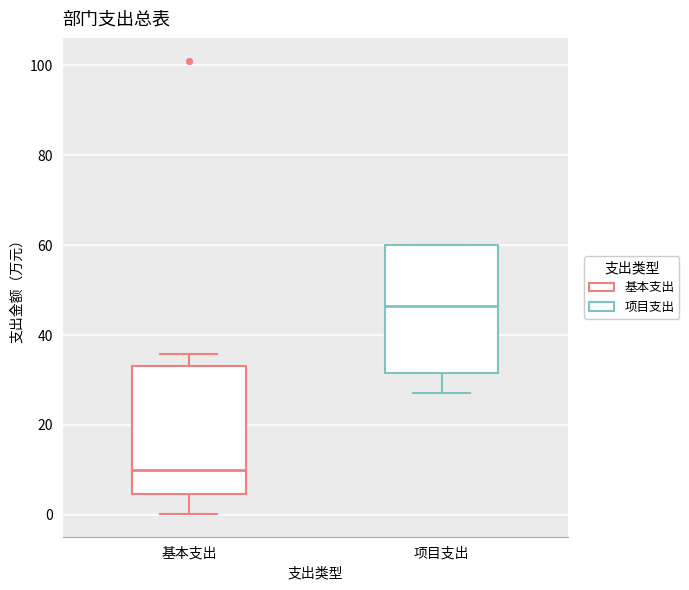

Which box's median line is the highest?

项目支出